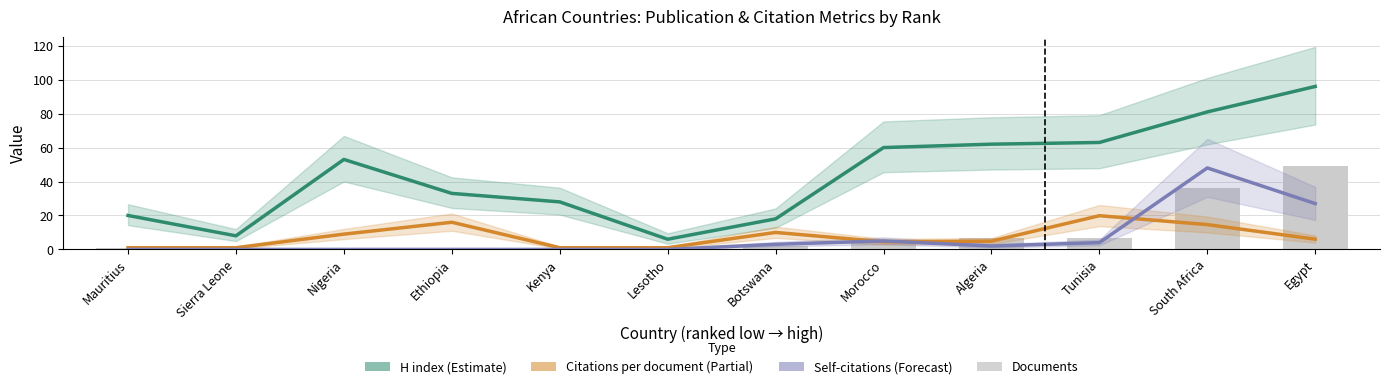

What is the difference between the Self-citations values at South Africa and Egypt?

21.0